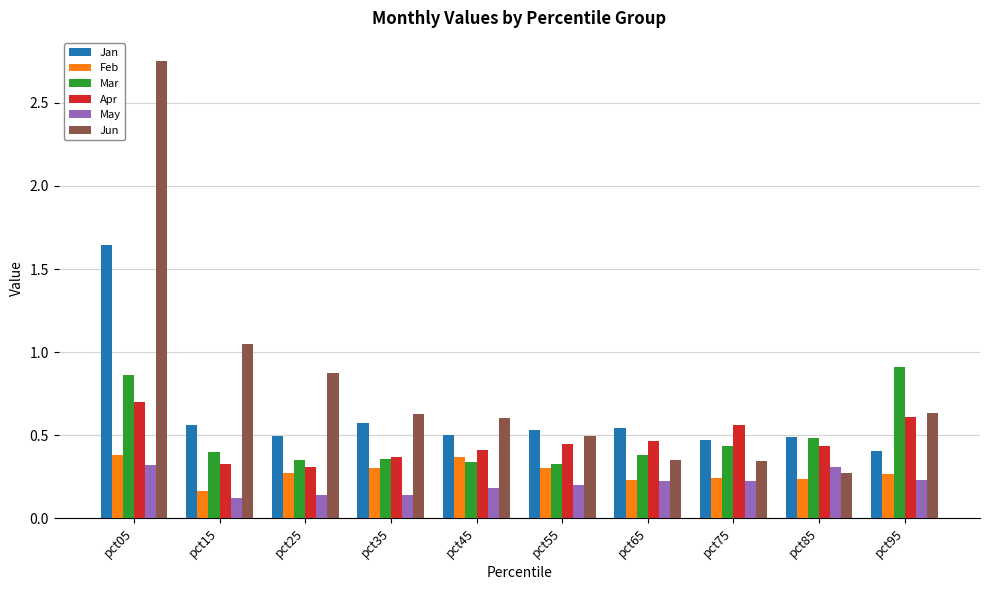

Is it true that May equals 0.4 at pct65?

False